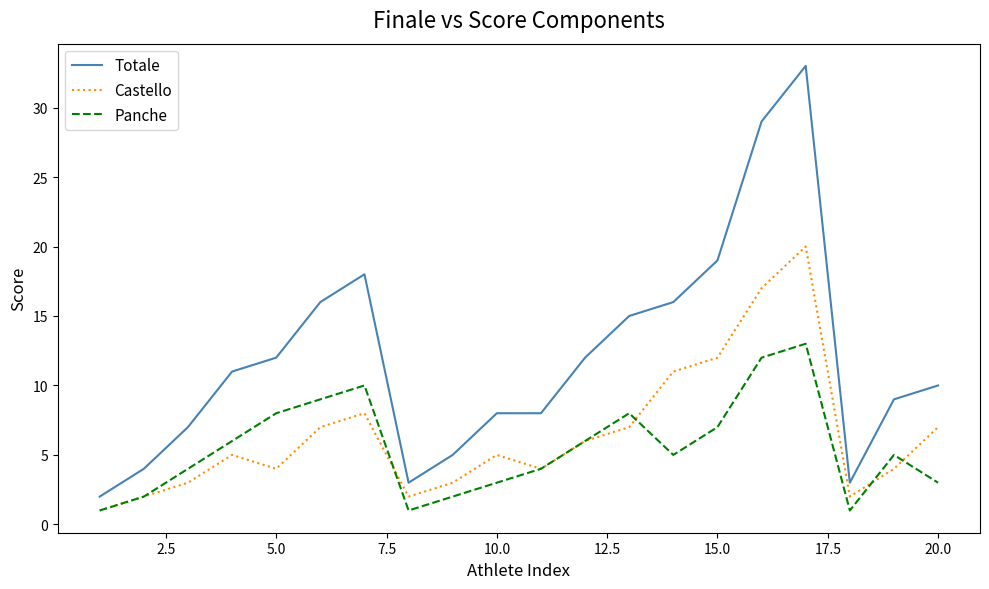

Which series has the largest range (max minus min)?

Totale